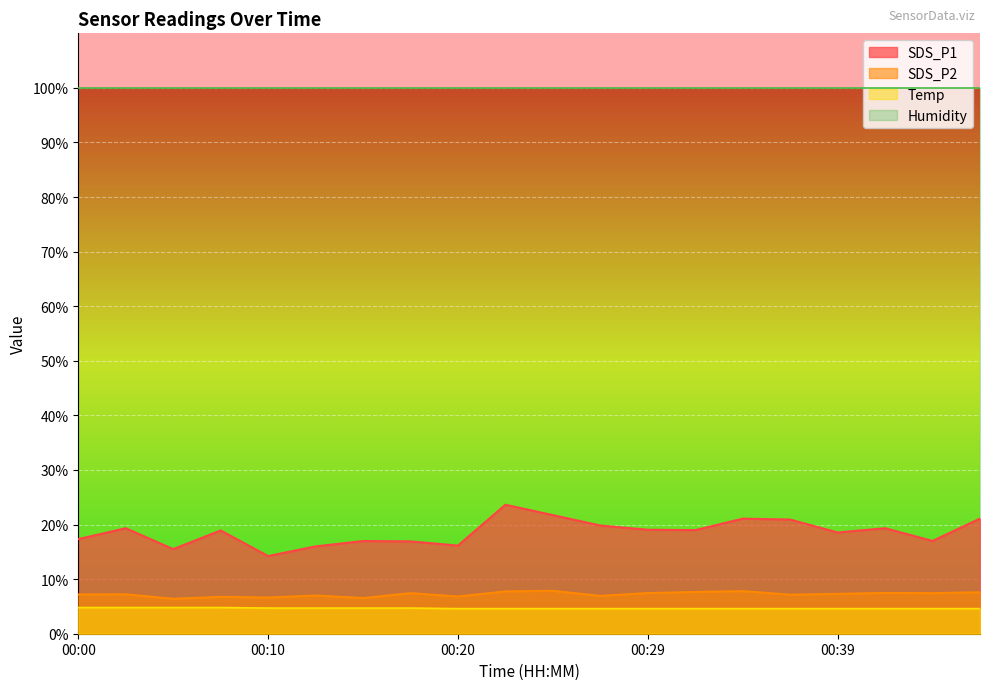

List the series in order of their peak value, highest first.

Humidity, SDS_P1, SDS_P2, Temp